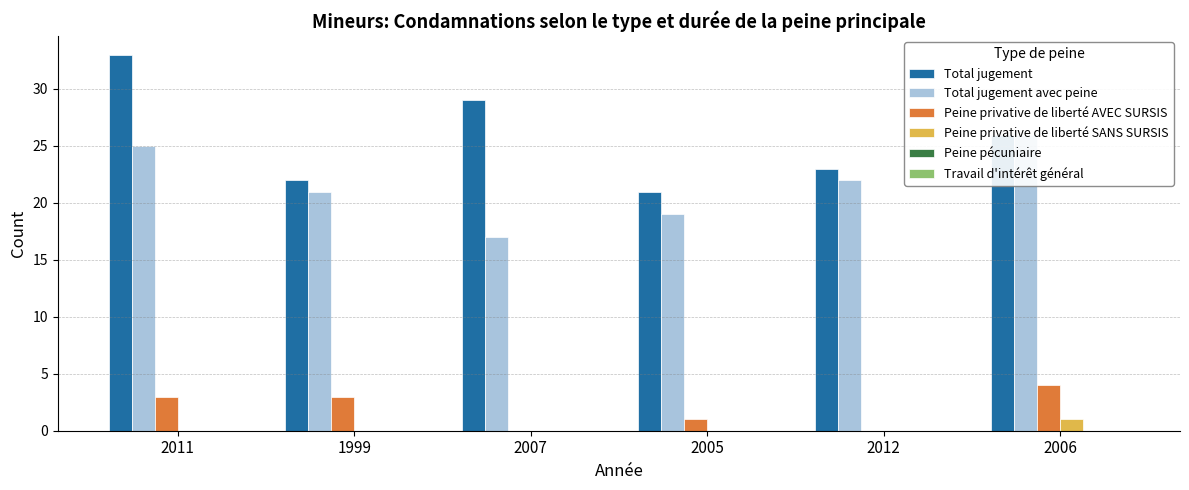

What is the label of the 2nd bar from the left?

1999